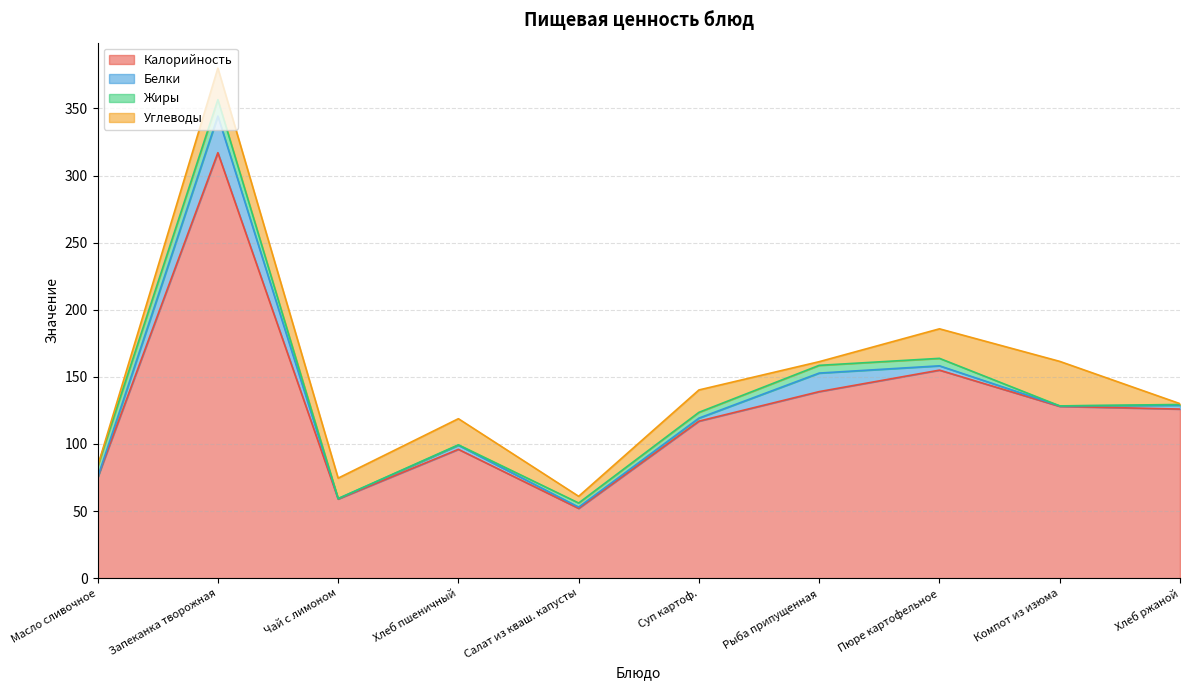

Does the chart display data point markers on the line(s)?

No